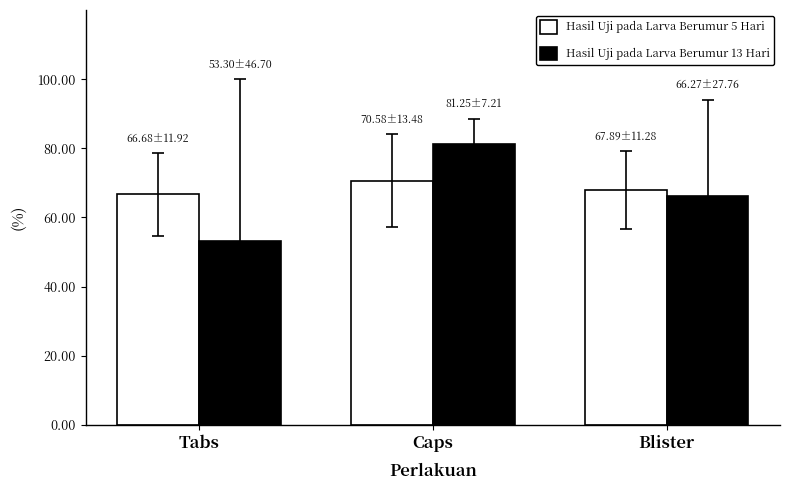

The Hasil Uji pada Larva Berumur 13 Hari series shows 53.3 at Tabs. True or false?

True